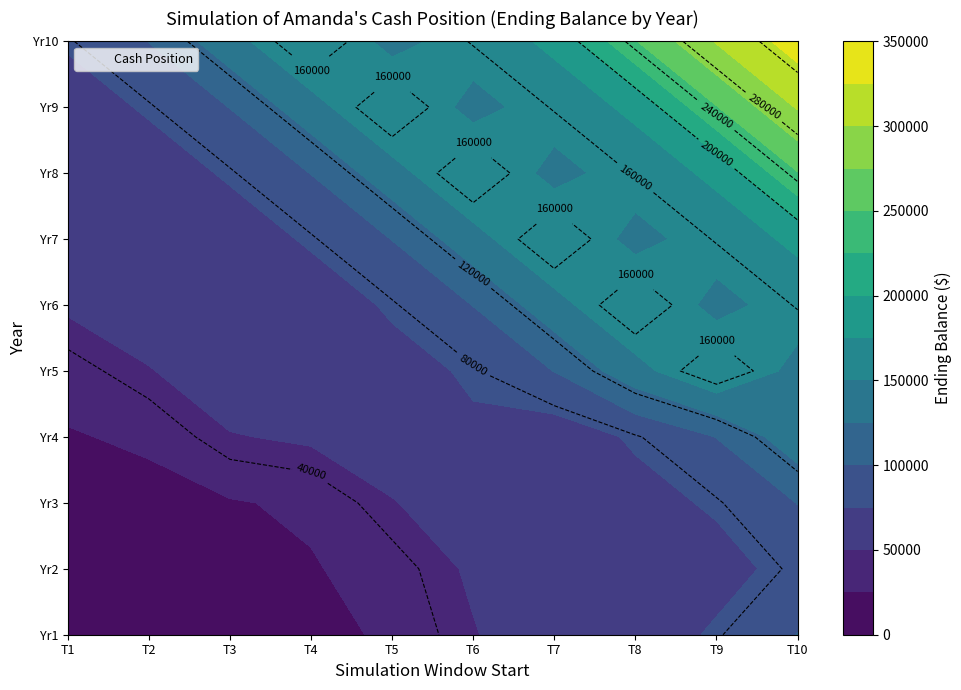

Reading left to right, what are all the values shown in this chart?

1: 0=5000	1=6097	2=8824	3=18407	4=28350	5=48555	6=66169	7=61534	8=78192	9=100480
2: 0=11097	1=8824	2=13824	3=23407	4=33350	5=53555	6=66169	7=71169	8=66534	9=83192
3: 0=13824	1=18407	2=23407	3=28350	4=48555	5=66169	6=71169	7=66534	8=78192	9=100480
4: 0=23407	1=28350	2=48555	3=53555	4=66169	5=71169	6=61534	7=78192	8=100480	9=141478
5: 0=33350	1=48555	2=66169	3=71169	4=66534	5=78192	6=100480	7=141478	8=174912	9=142164
6: 0=53555	1=66169	2=71169	3=61534	4=78192	5=100480	6=141478	7=174912	8=142164	9=161335
7: 0=66169	1=71169	2=61534	3=78192	4=100480	5=141478	6=174912	7=142164	8=161335	9=180022
8: 0=71169	1=61534	2=78192	3=100480	4=141478	5=174912	6=142164	7=161335	8=180022	9=248662
9: 0=61534	1=78192	2=100480	3=141478	4=174912	5=142164	6=161335	7=180022	8=248662	9=302089
10: 0=78192	1=100480	2=141478	3=174912	4=142164	5=161335	6=180022	7=248662	8=302089	9=335995